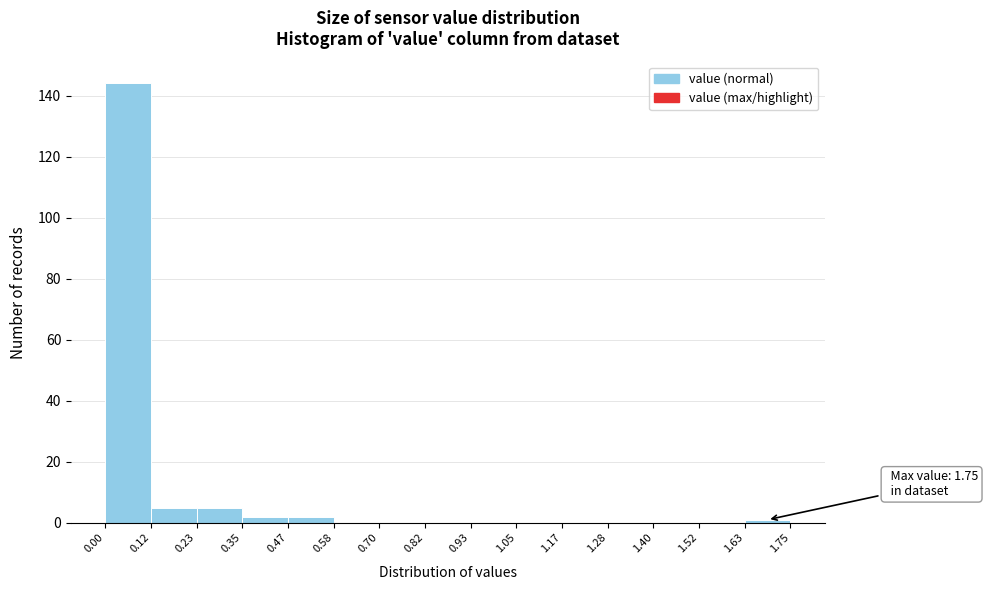

Which range on the x-axis has the tallest bar?

0.00 to 0.12